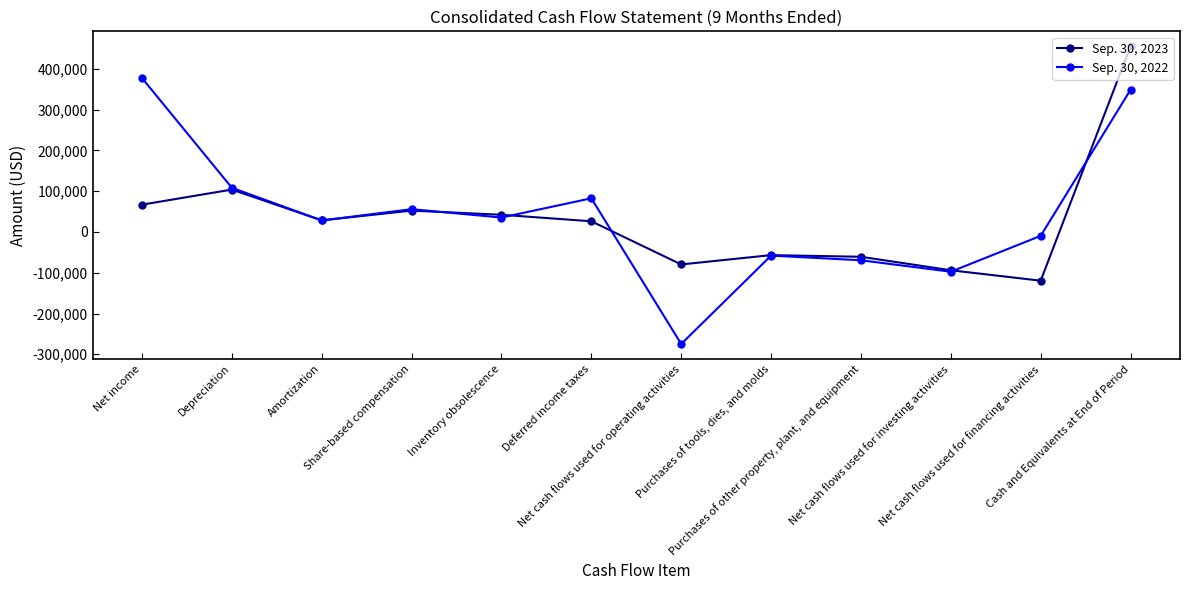

List the series in order of their overall mean, lowest first.

Sep. 30, 2023, Sep. 30, 2022